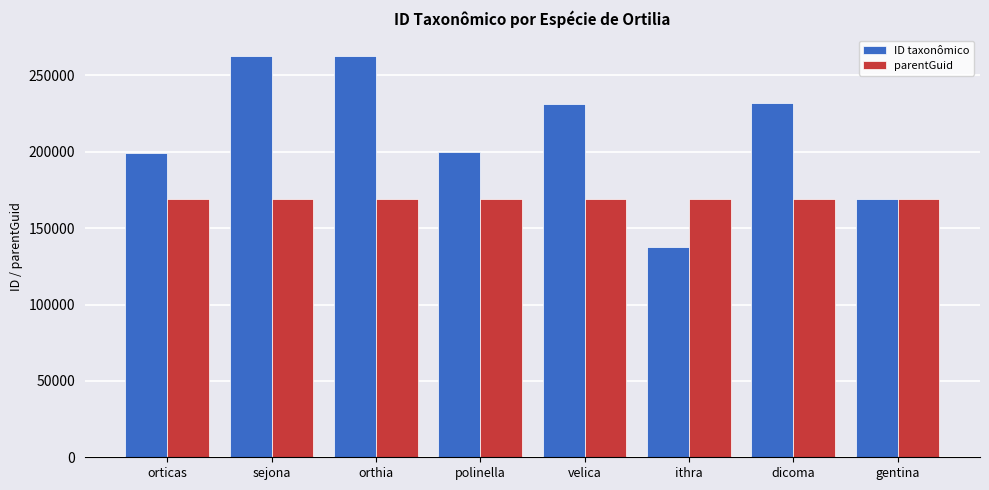

Does the chart contain stacked bars?

No